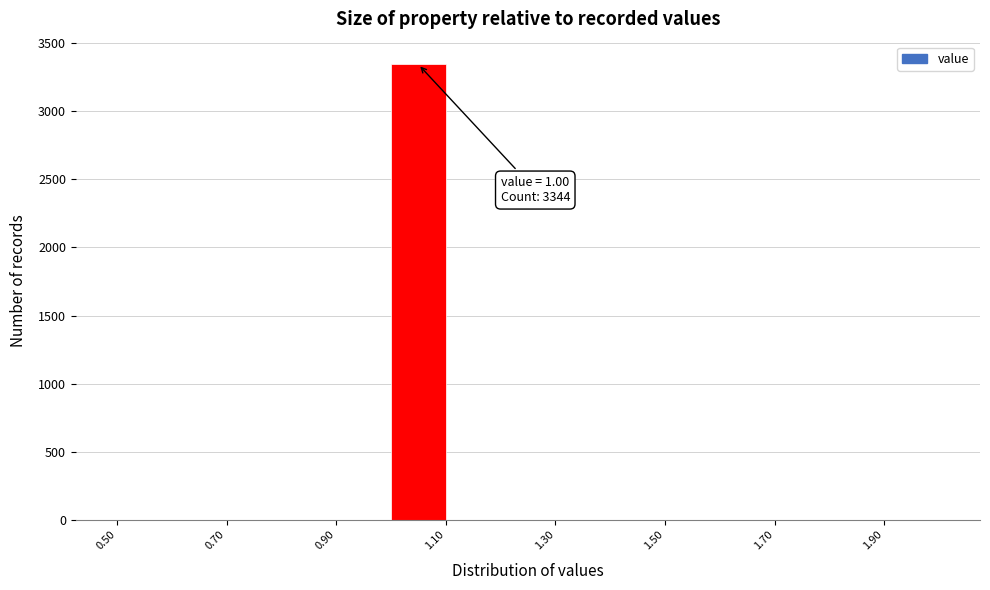

Which range on the x-axis has the tallest bar?

1.0 to 1.1